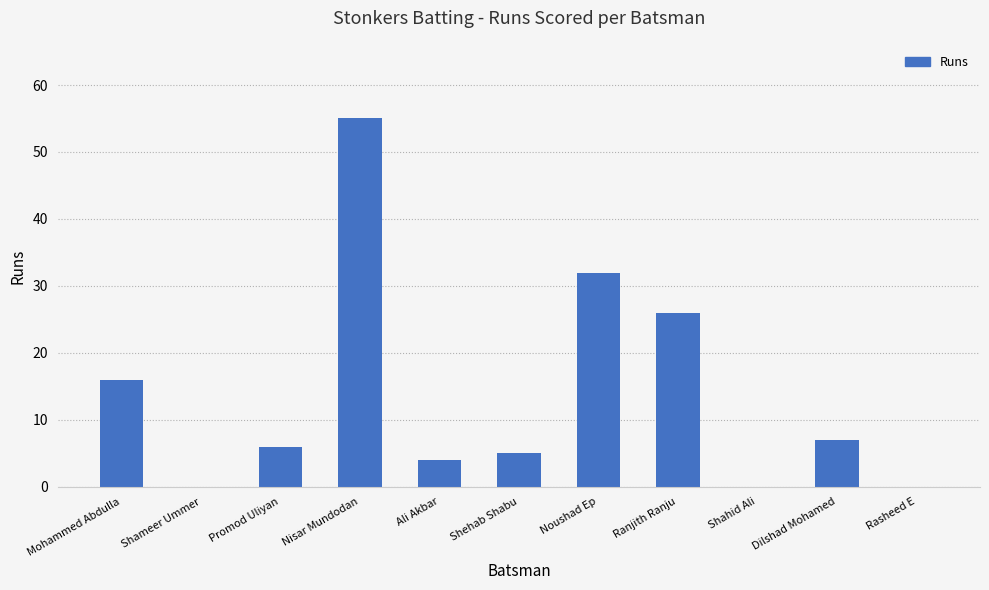

What is the change in value from Mohammed Abdulla to Shehab Shabu?

-11